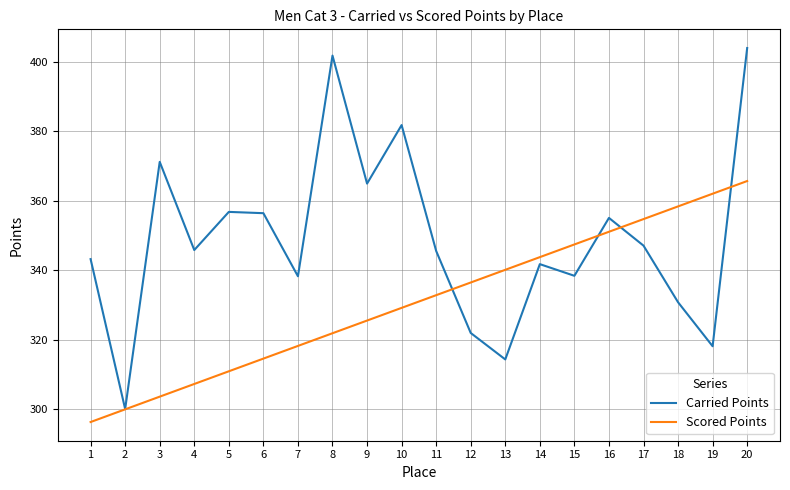

After their last crossing, which series has the higher values: Scored Points or Carried Points?

Carried Points